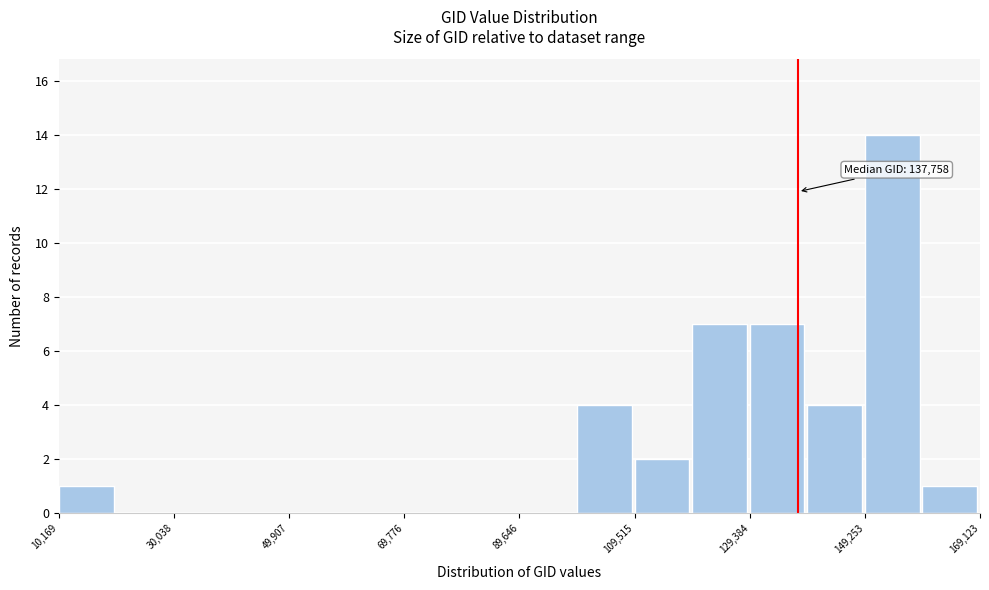

Which range on the x-axis has the tallest bar?

150000 to 160000